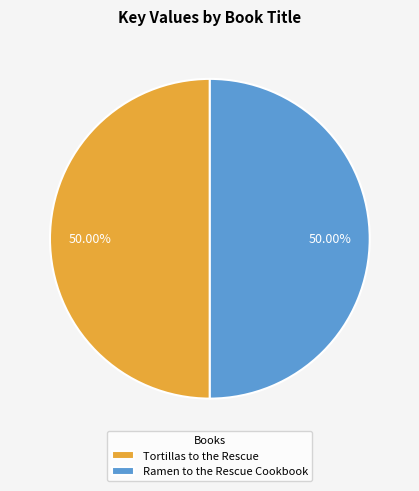

What percentage is the Ramen to the Rescue Cookbook slice, to the nearest percent?

50%